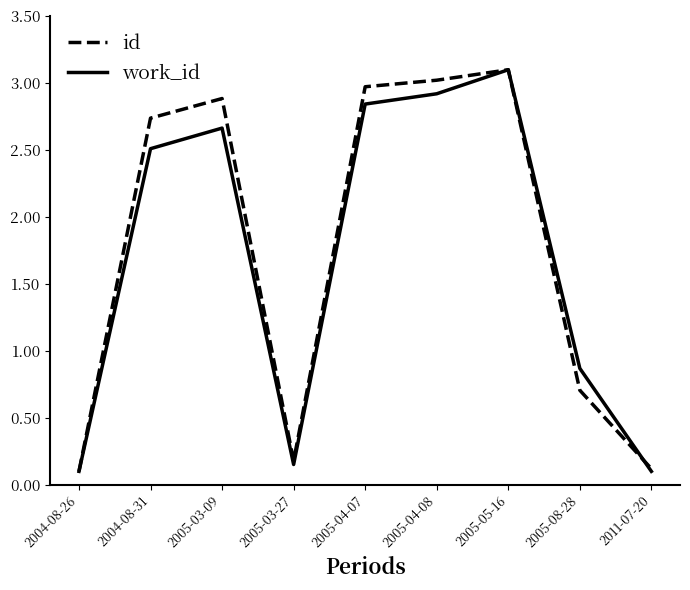

Where does the id series first go above 2?

2004-08-31